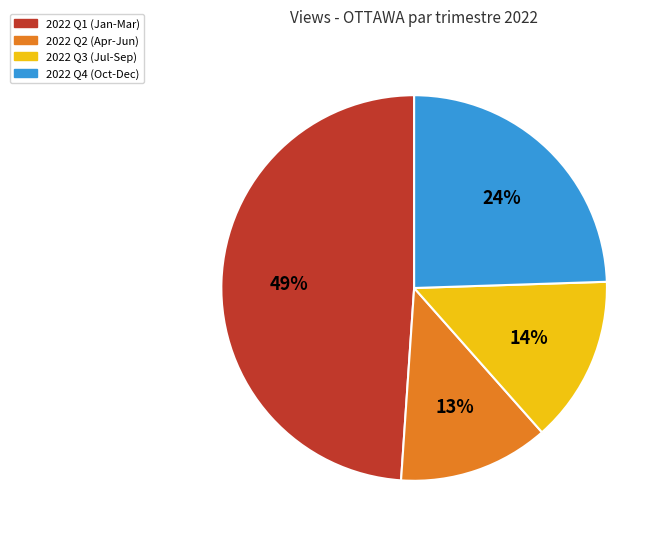

How many segments does this pie chart have?

4